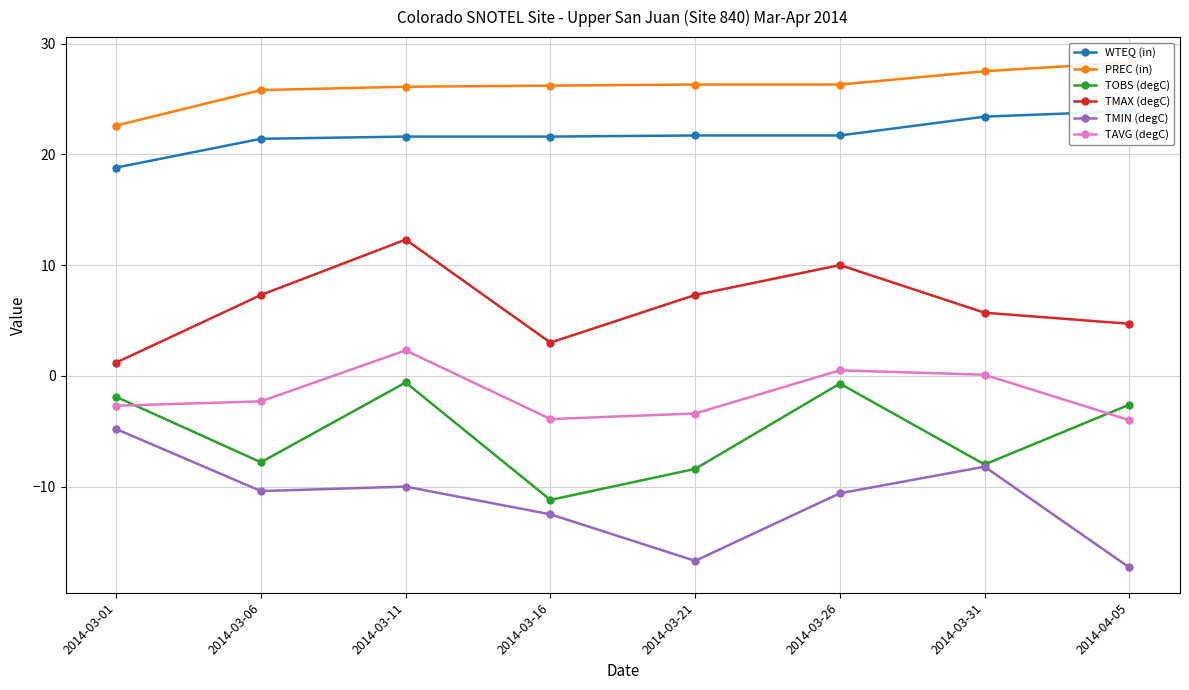

At how many categories does at least one series exceed 19?

8